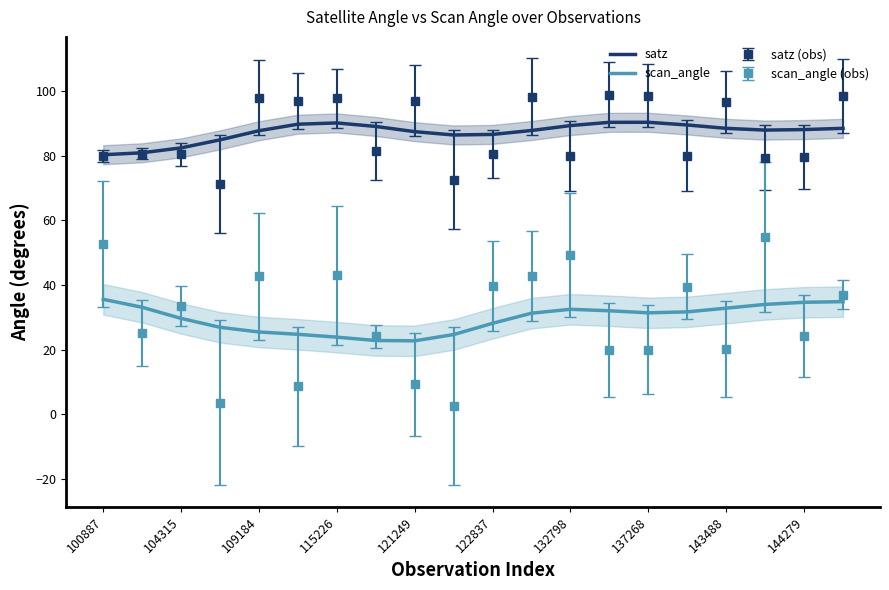

True or false: scan_angle has a value of 35.6 at 100887.

True